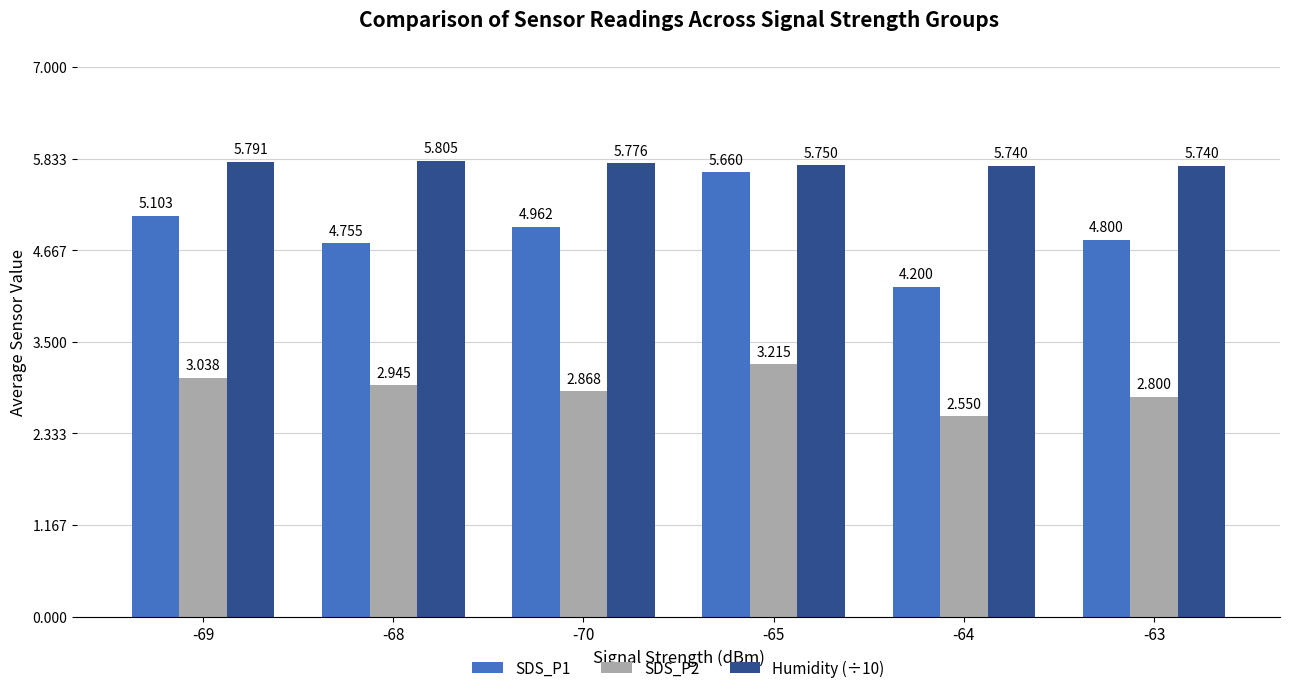

Is the value of Humidity (÷10) at -70 greater than the value of SDS_P2 at -69?

Yes